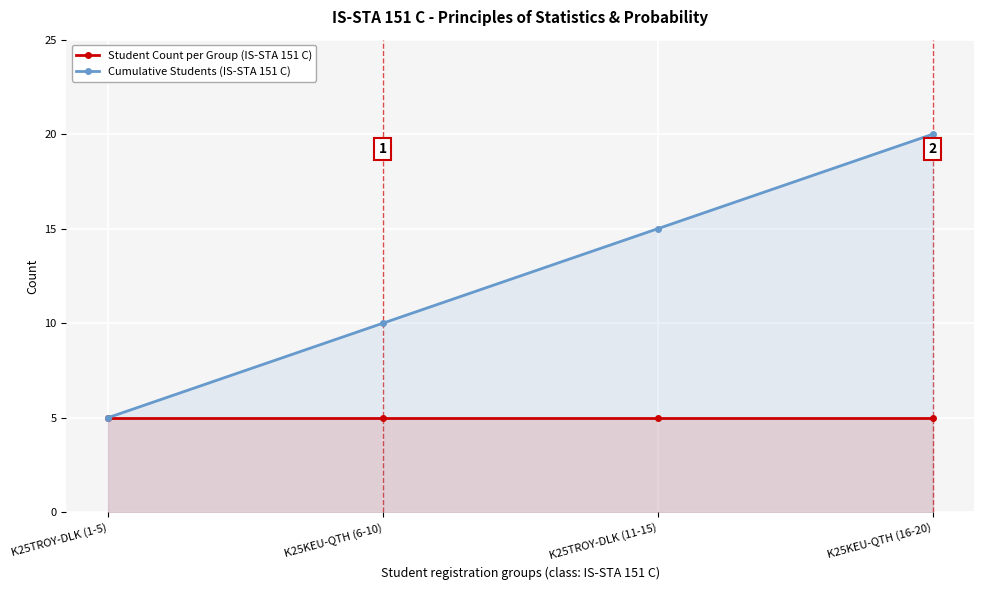

At K25KEU-QTH (16-20), list the series in order from smallest to largest.

Student Count per Group (IS-STA 151 C), Cumulative Students (IS-STA 151 C)